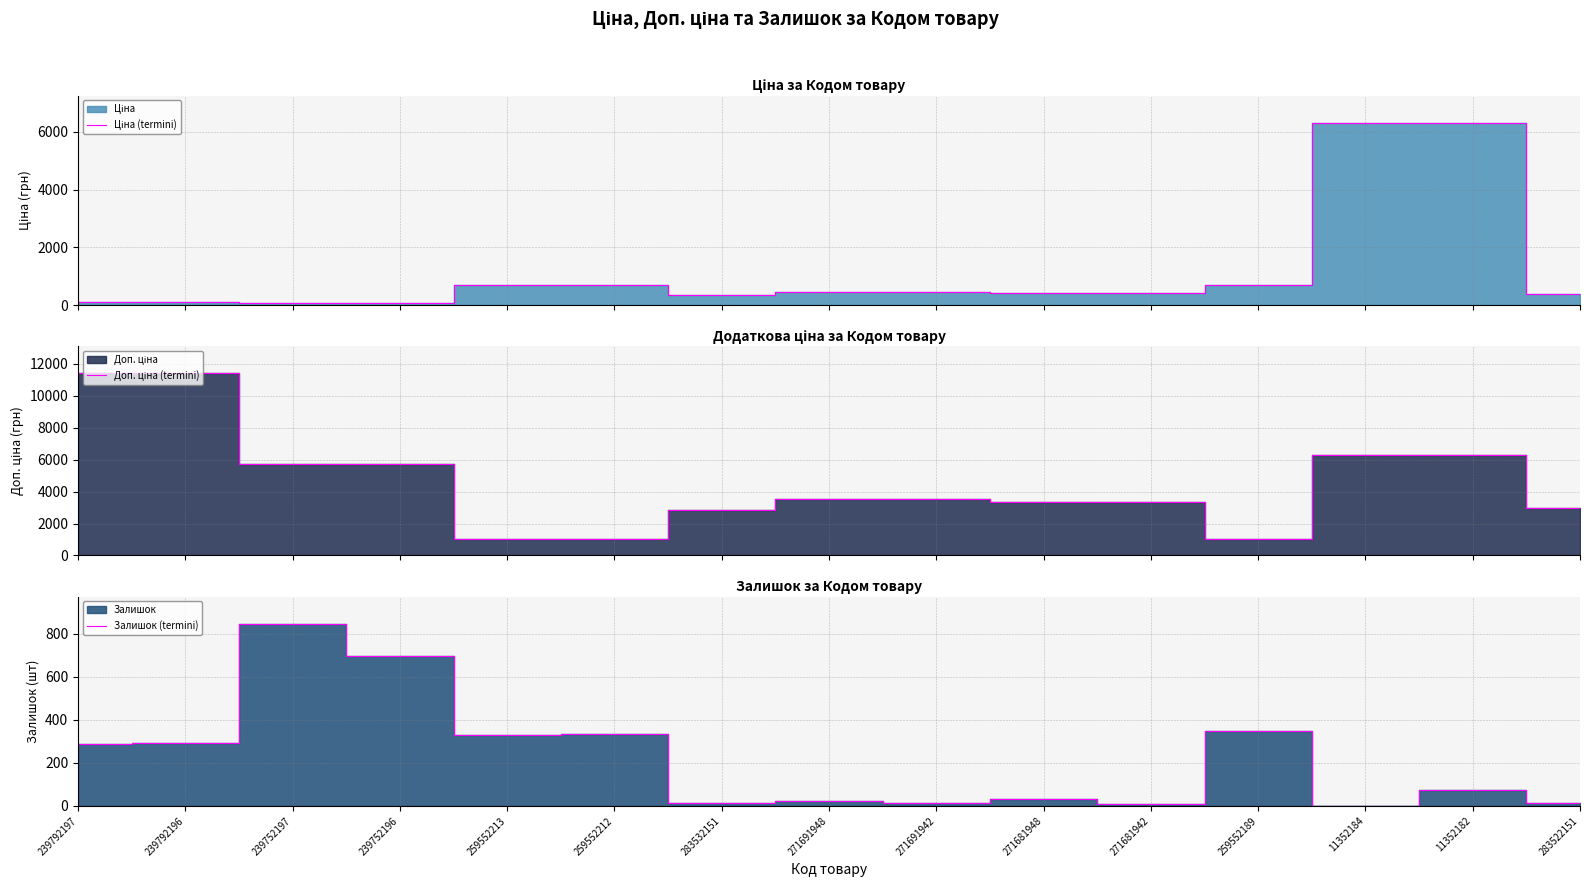

What is the smallest value displayed?

1.0